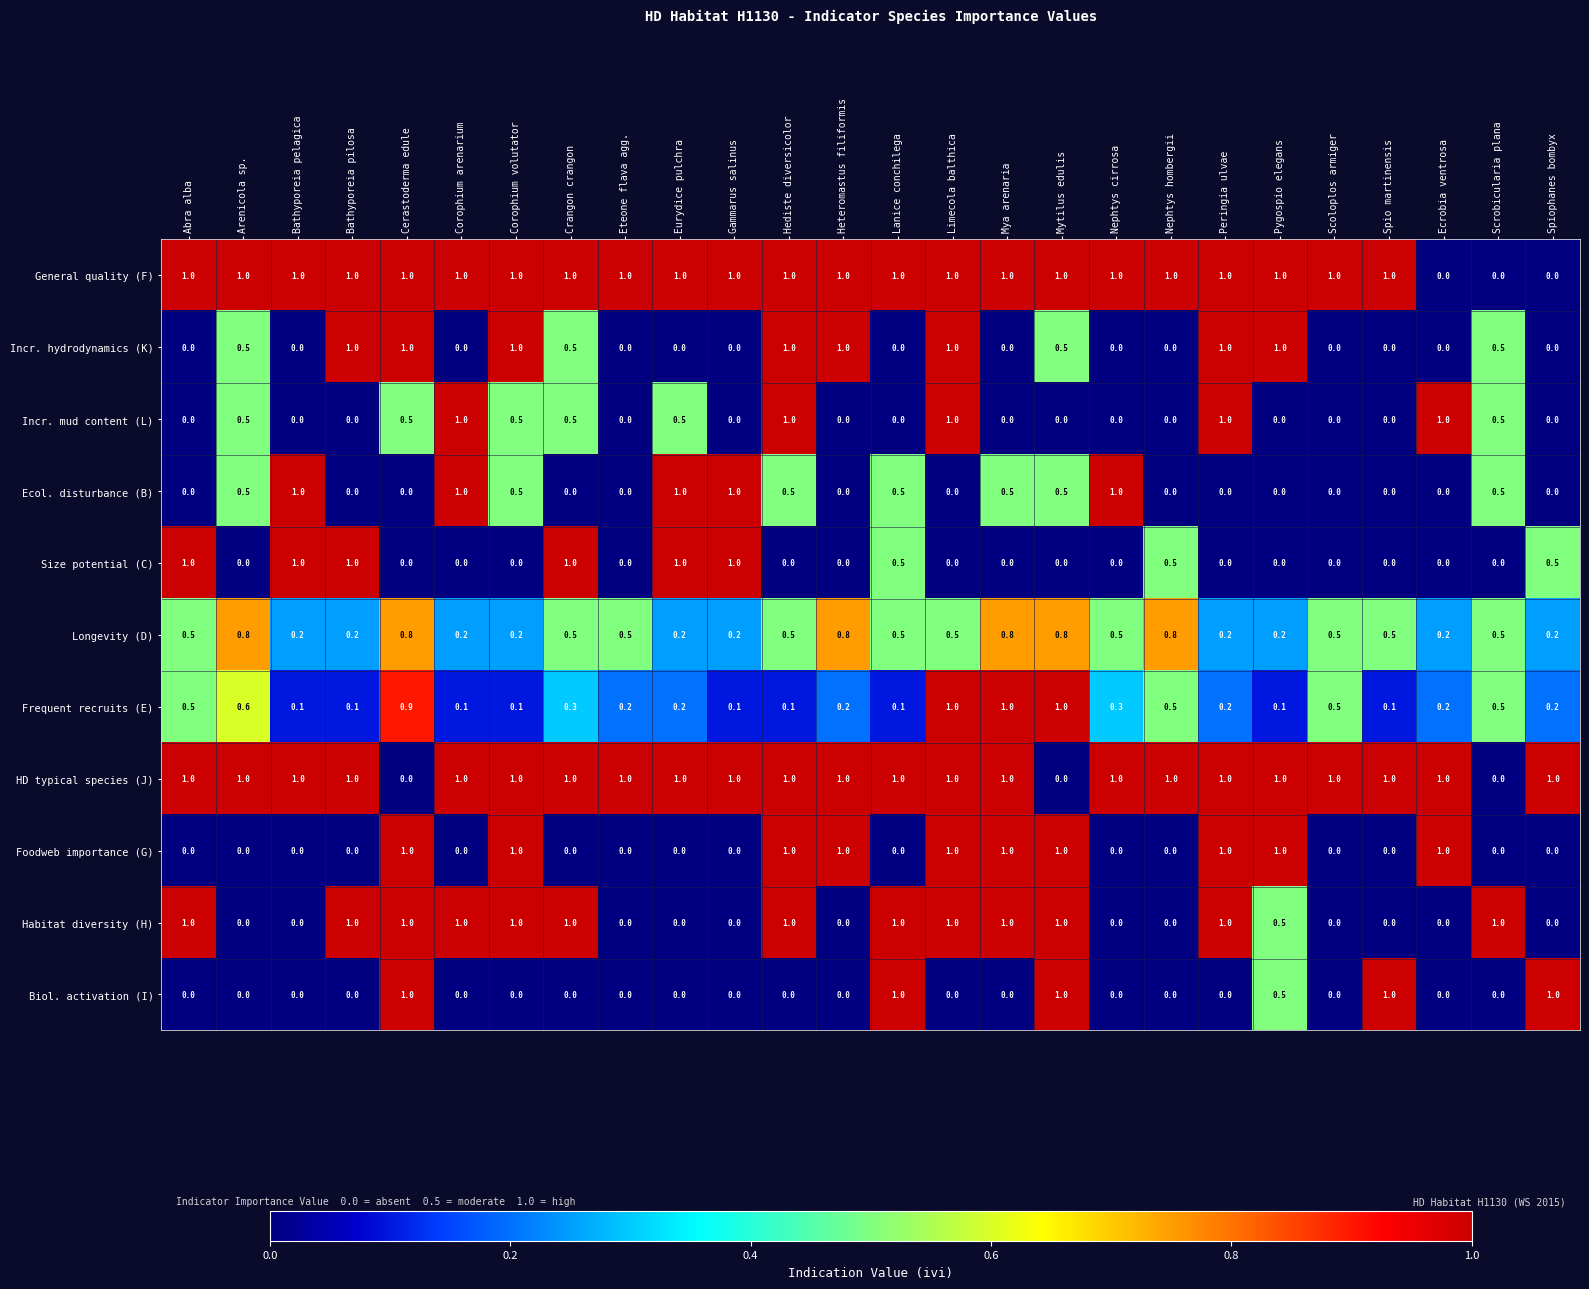

What is the spread (max minus min) of values at Scoloplos armiger?

1.0